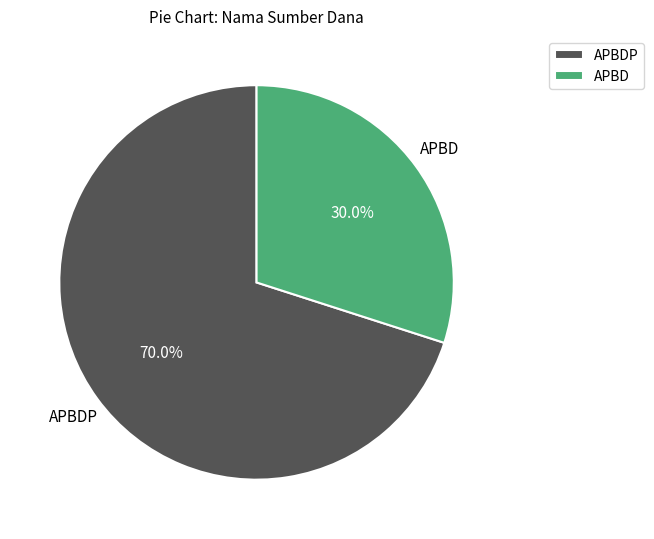

What is the largest slice in the pie chart?

APBDP